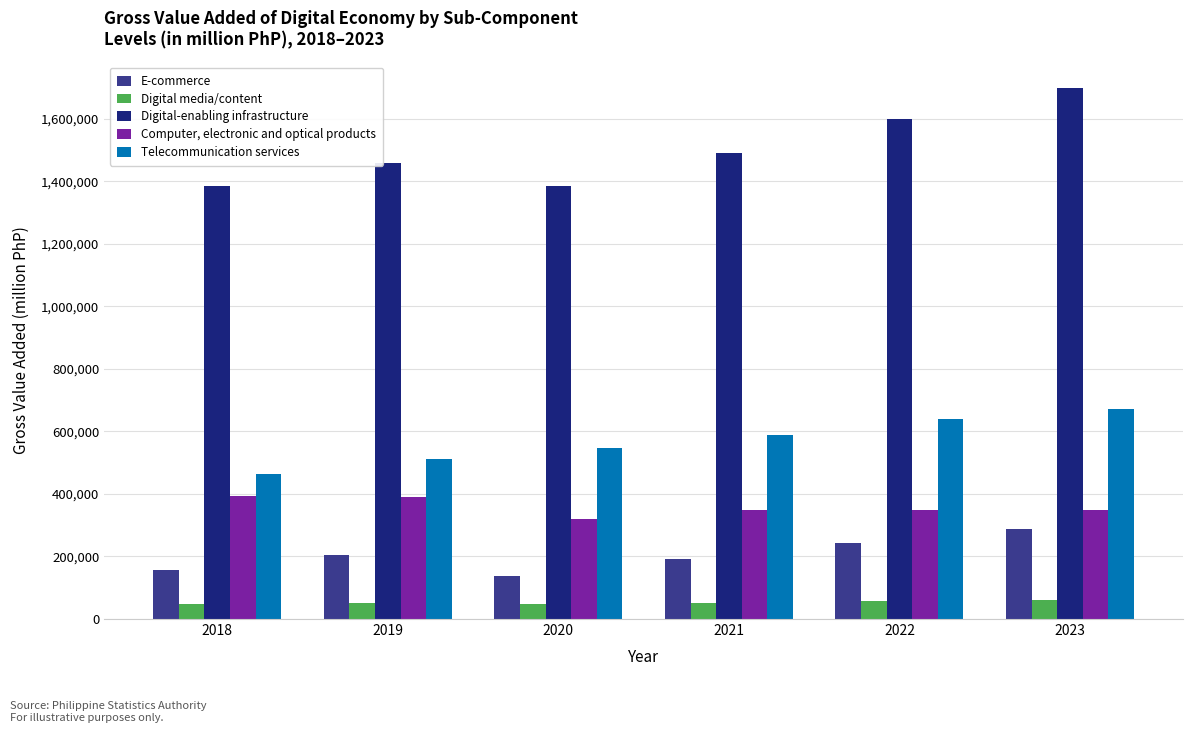

What is the greatest value displayed?

1697042.8